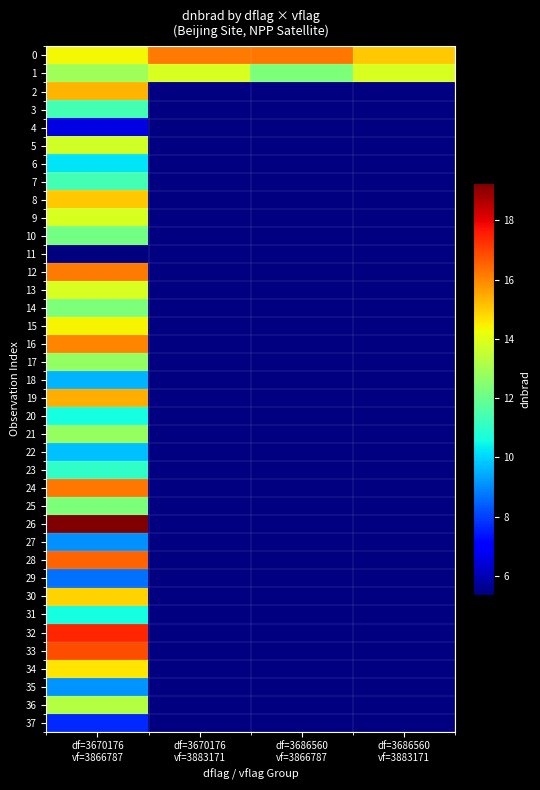

Which series has the largest total across all categories?

row_0